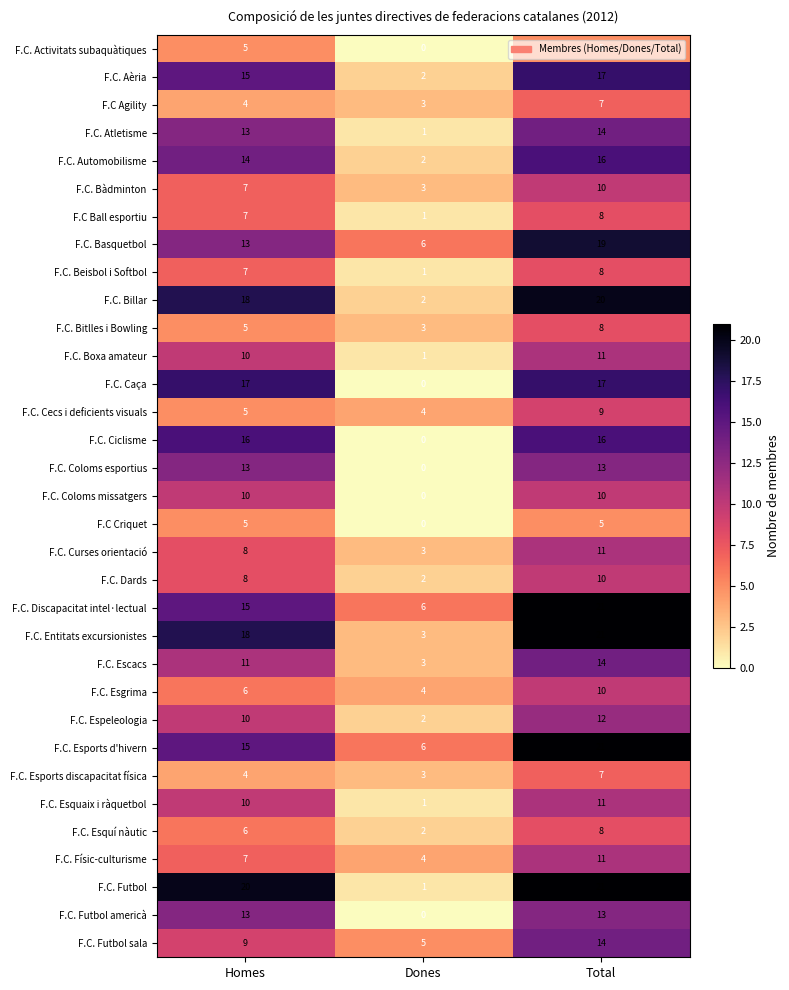

At which category does the chart reach its minimum across all series?

Dones